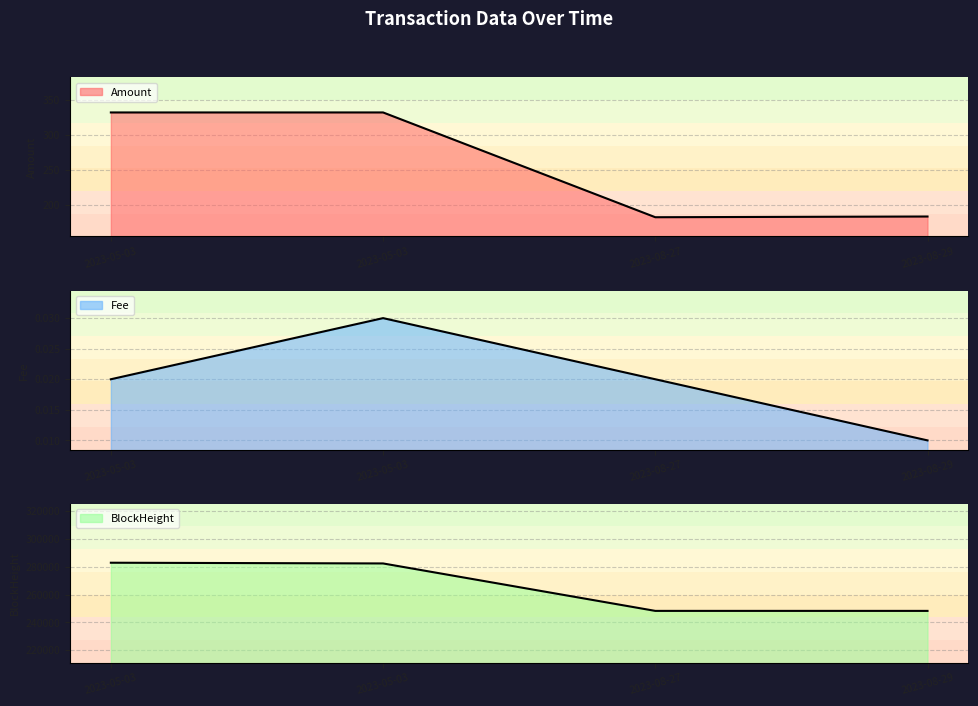

The BlockHeight line series shows 248337.0 at 2023-08-27. True or false?

True